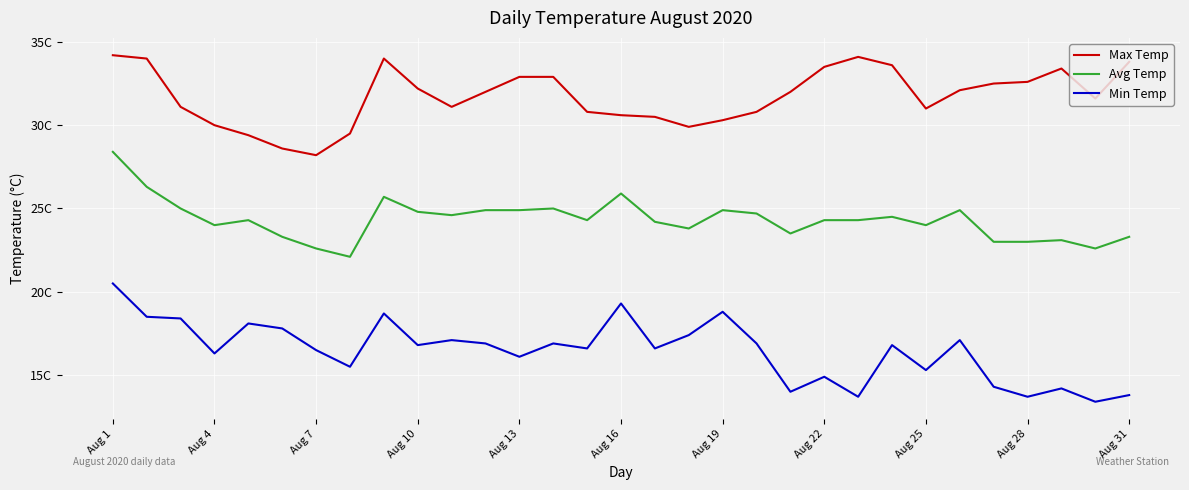

Is this an area chart (filled region under the line)?

No